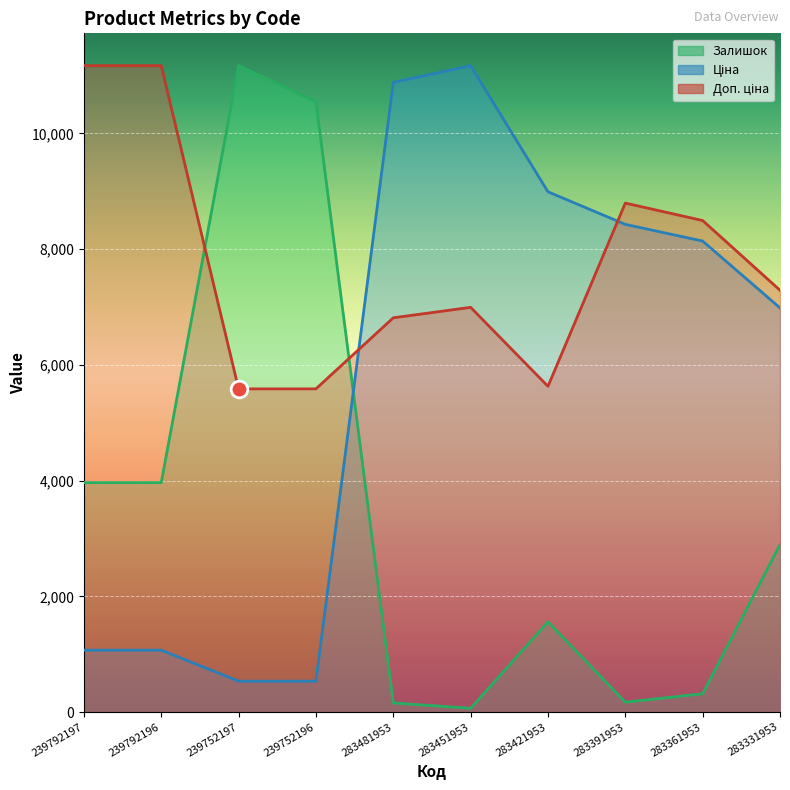

What is the difference between the second highest and second lowest values in the Доп. ціна series?

5584.0